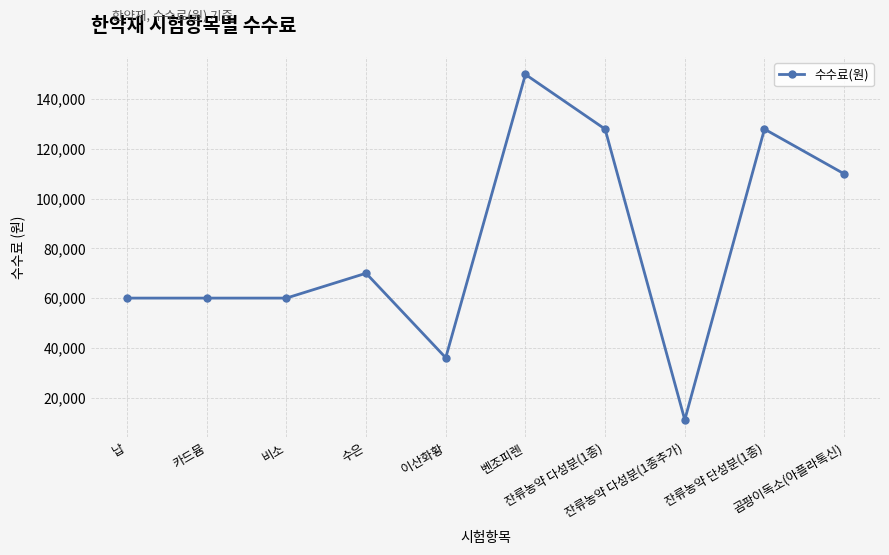

Reading right to left, transcribe all the data shown in this chart.

110000	128000	11000	128000	150000	36000	70000	60000	60000	60000